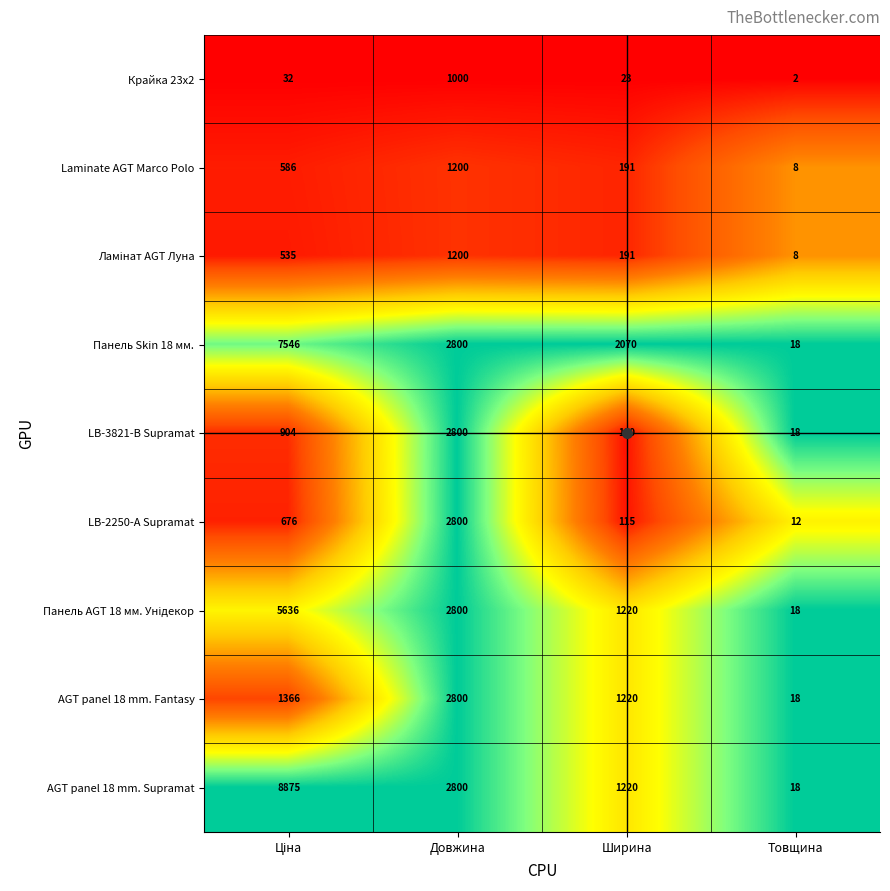

What is the difference between the AGT panel 18 mm. Supramat values at Ширина and Довжина?

1580